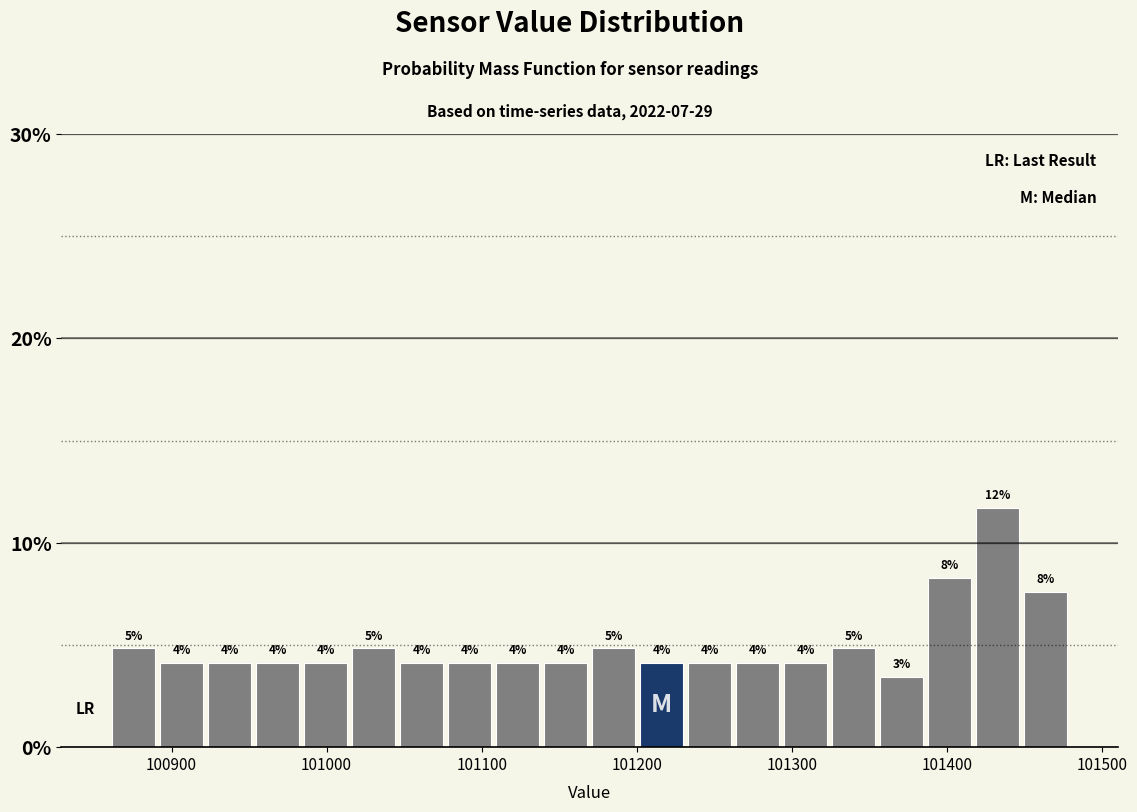

Read against the x-axis, roughly where is the centre of the tallest bar?

101430